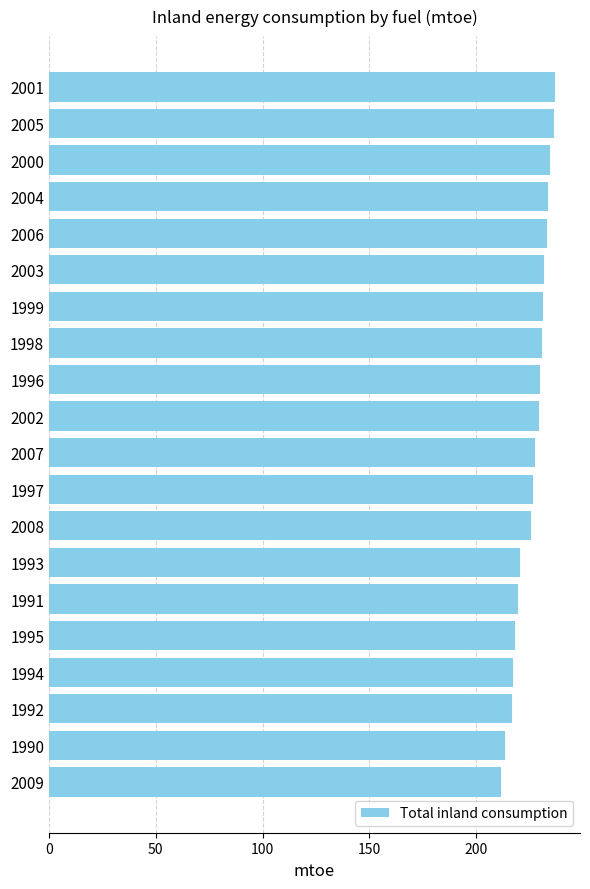

What position from the top is 1990?

19